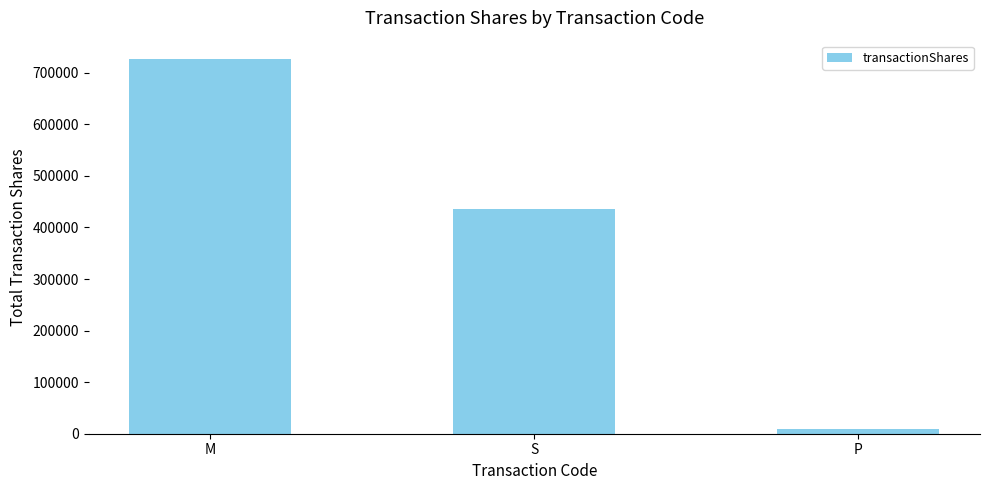

Does the chart contain stacked bars?

No